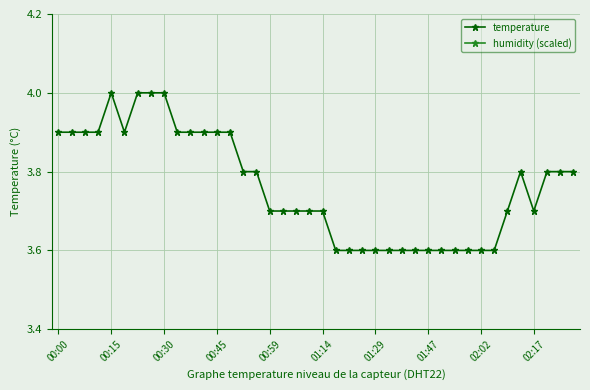

What is the value of the humidity (scaled) point at the 7th from the left?

-2.1